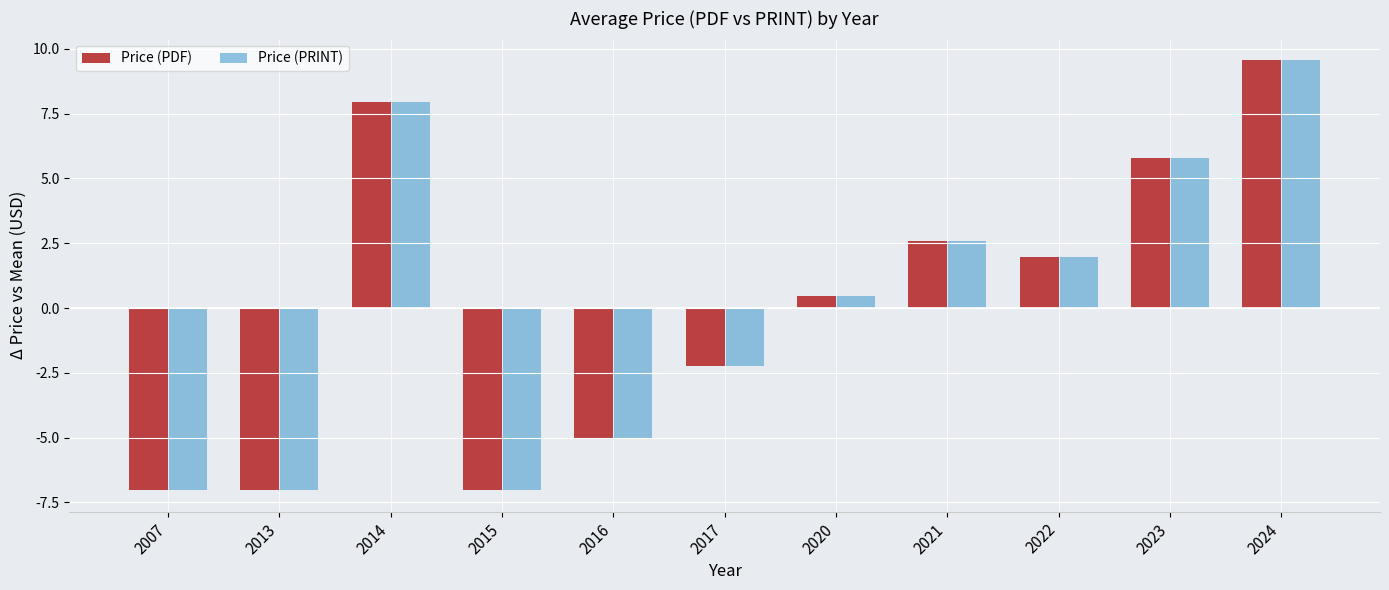

What is the minimum value for Price (PRINT)?

-7.0